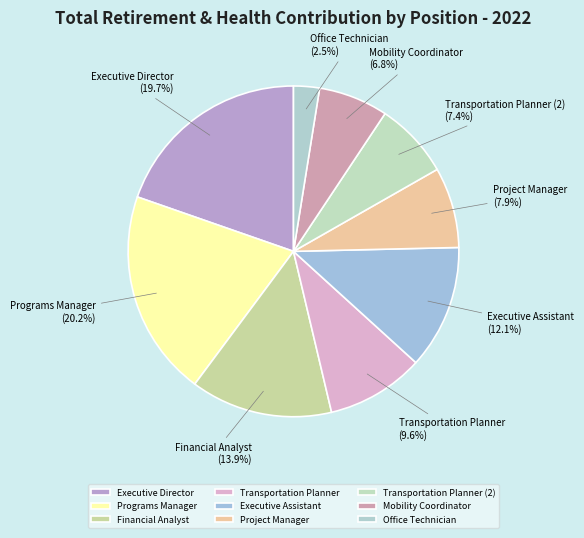

Which slice is the largest?

Programs Manager